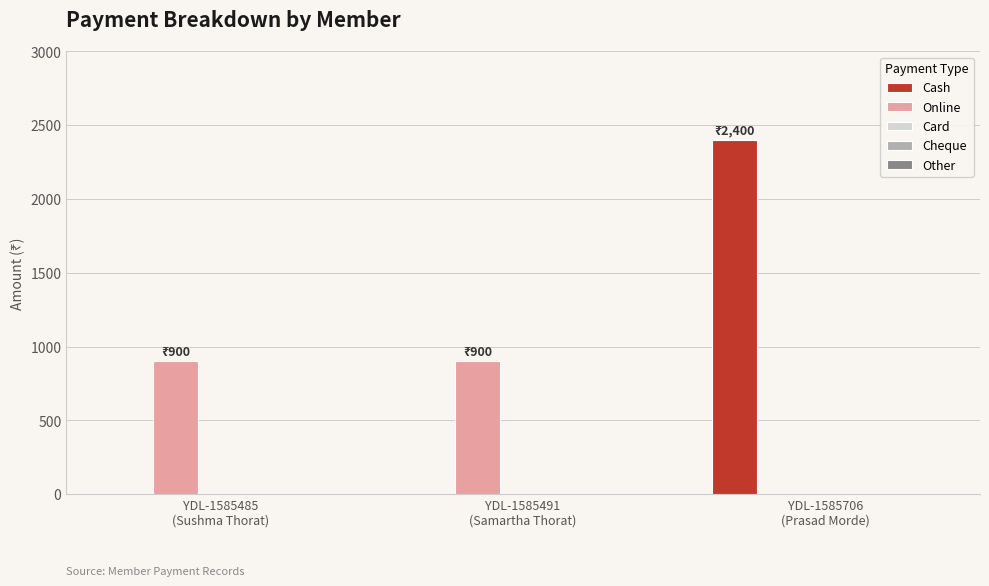

What is the maximum value for Online?

900